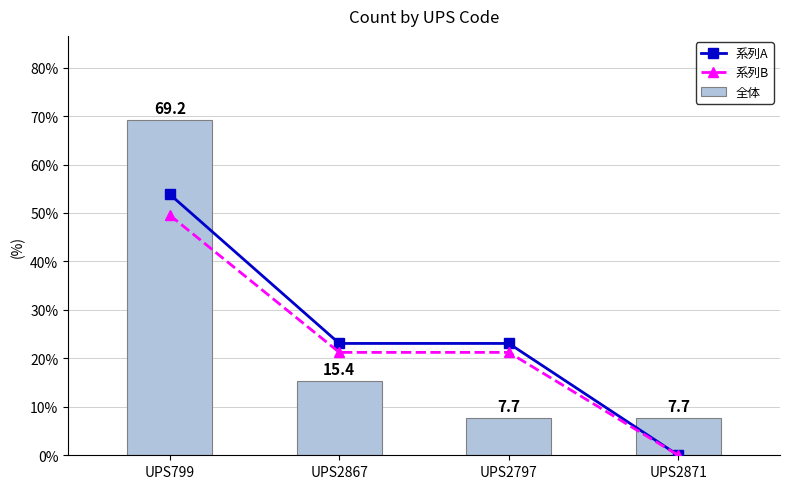

Where does the 全体 series first go above 15?

UPS799